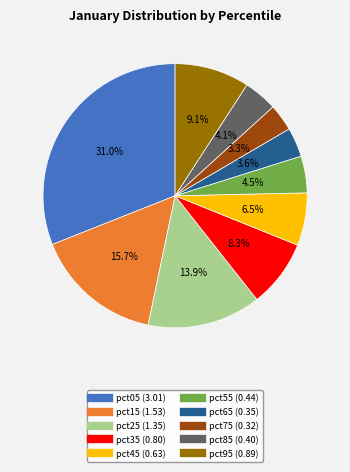

Which slice is the largest?

pct05